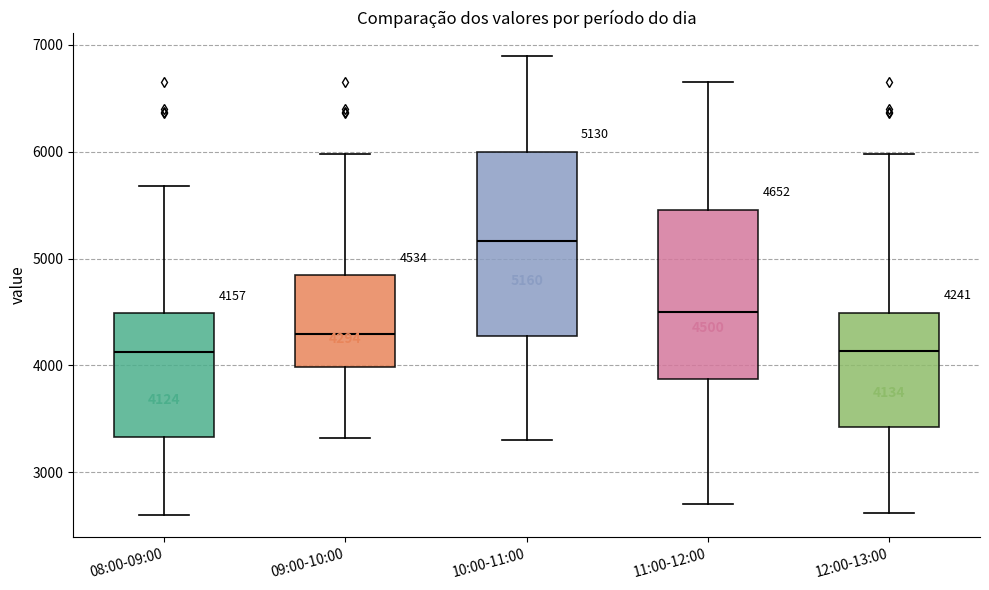

Comparing the boxes themselves (not the whiskers), which one is the tallest?

10:00-11:00